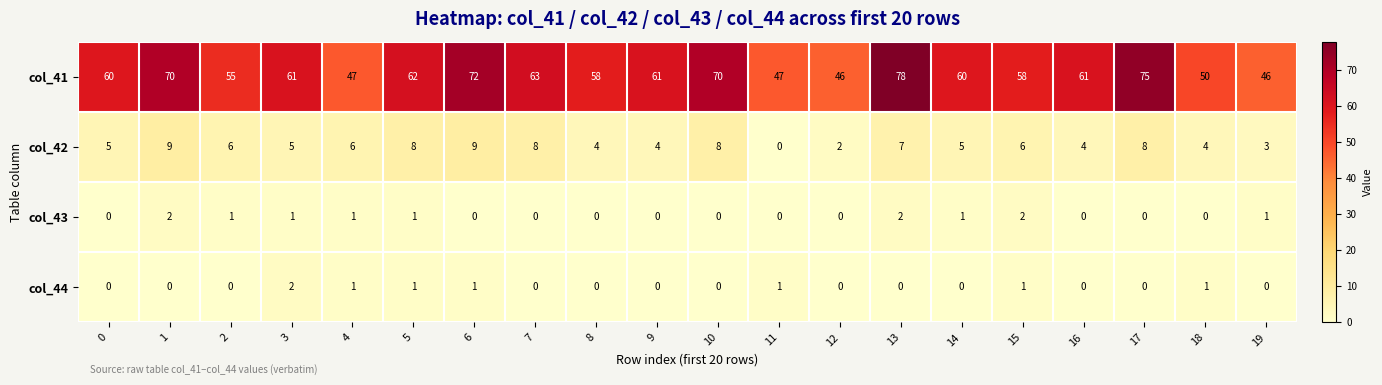

Is it true that col_41 equals 24 at 13?

False